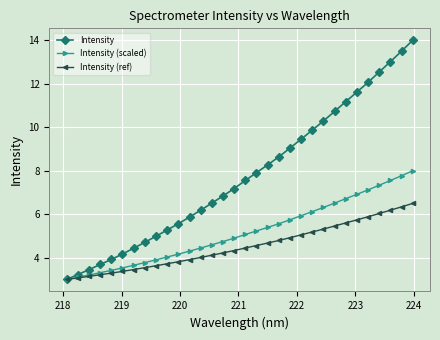

Rank the series by their average value, from lowest to highest.

Intensity (ref), Intensity (scaled), Intensity